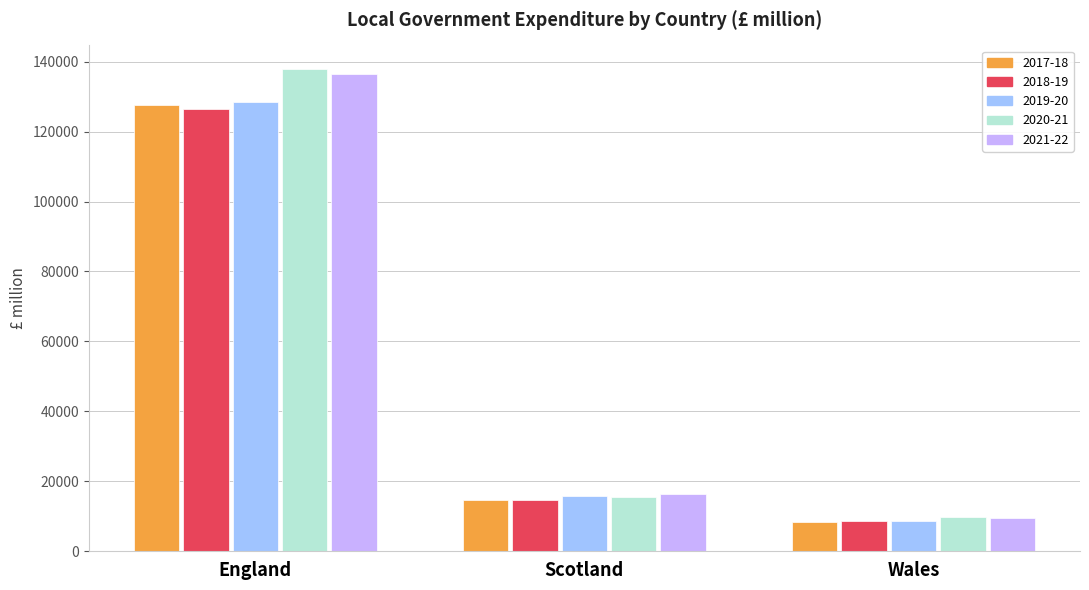

What is the spread (max minus min) of values at Wales?

1287